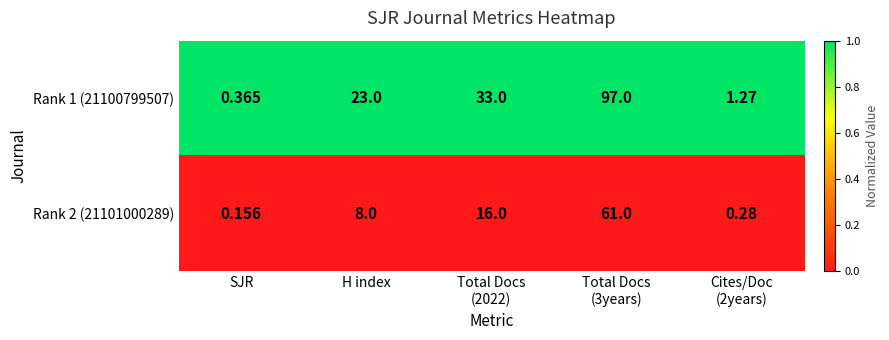

What is the total value across all series at Cites/Doc
(2years)?

1.6